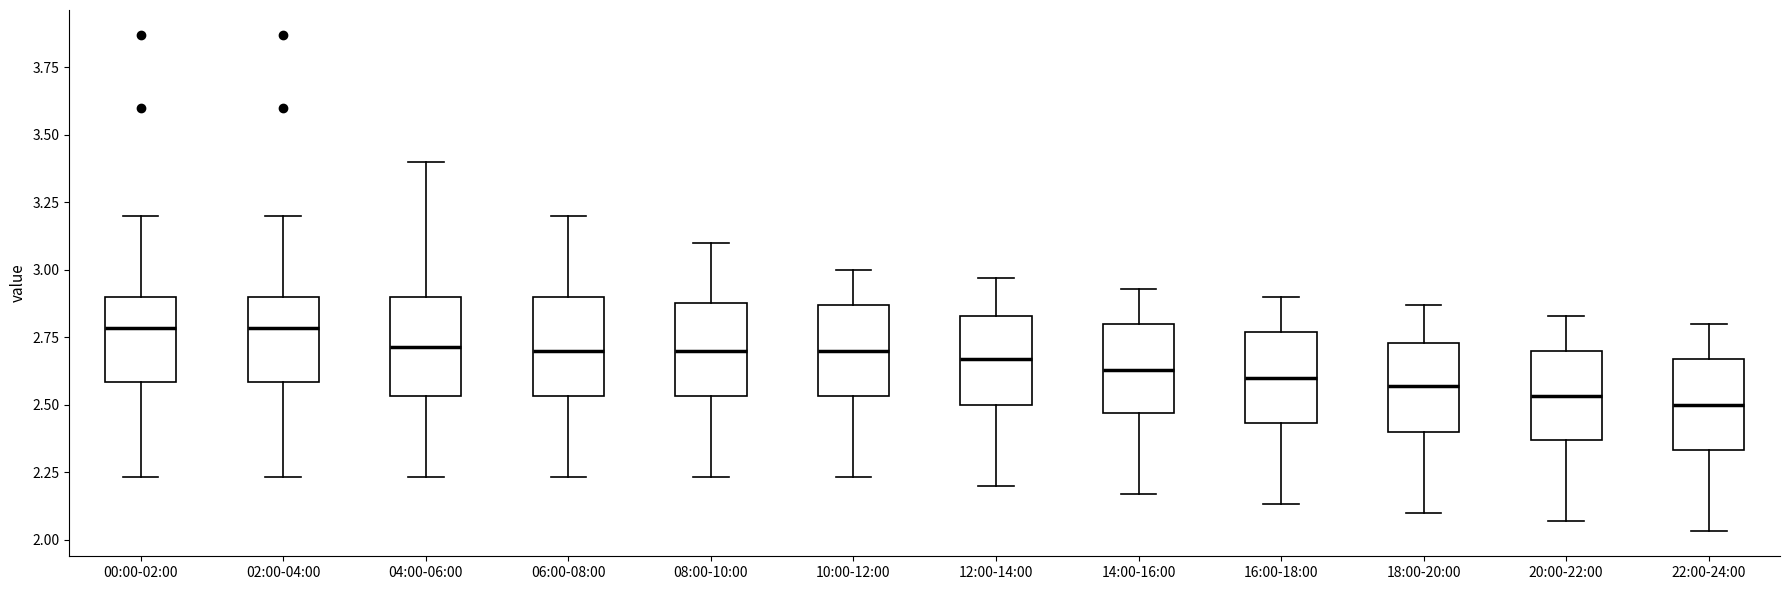

Reading left to right, transcribe this box plot: for each box, give where its median line is, the range the box spans, and where its two whiskers end, as read against the y-axis. The values are not printed on the chart, so give them approximately, as read against the axis.

00:00-02:00: median 2.80, box 2.60 to 2.90, whiskers 2.25 to 3.20
02:00-04:00: median 2.80, box 2.60 to 2.90, whiskers 2.25 to 3.20
04:00-06:00: median 2.70, box 2.55 to 2.90, whiskers 2.25 to 3.40
06:00-08:00: median 2.70, box 2.55 to 2.90, whiskers 2.25 to 3.20
08:00-10:00: median 2.70, box 2.55 to 2.90, whiskers 2.25 to 3.10
10:00-12:00: median 2.70, box 2.55 to 2.85, whiskers 2.25 to 3.00
12:00-14:00: median 2.65, box 2.50 to 2.85, whiskers 2.20 to 2.95
14:00-16:00: median 2.65, box 2.45 to 2.80, whiskers 2.15 to 2.95
16:00-18:00: median 2.60, box 2.45 to 2.75, whiskers 2.15 to 2.90
18:00-20:00: median 2.55, box 2.40 to 2.75, whiskers 2.10 to 2.85
20:00-22:00: median 2.55, box 2.35 to 2.70, whiskers 2.05 to 2.85
22:00-24:00: median 2.50, box 2.35 to 2.65, whiskers 2.05 to 2.80